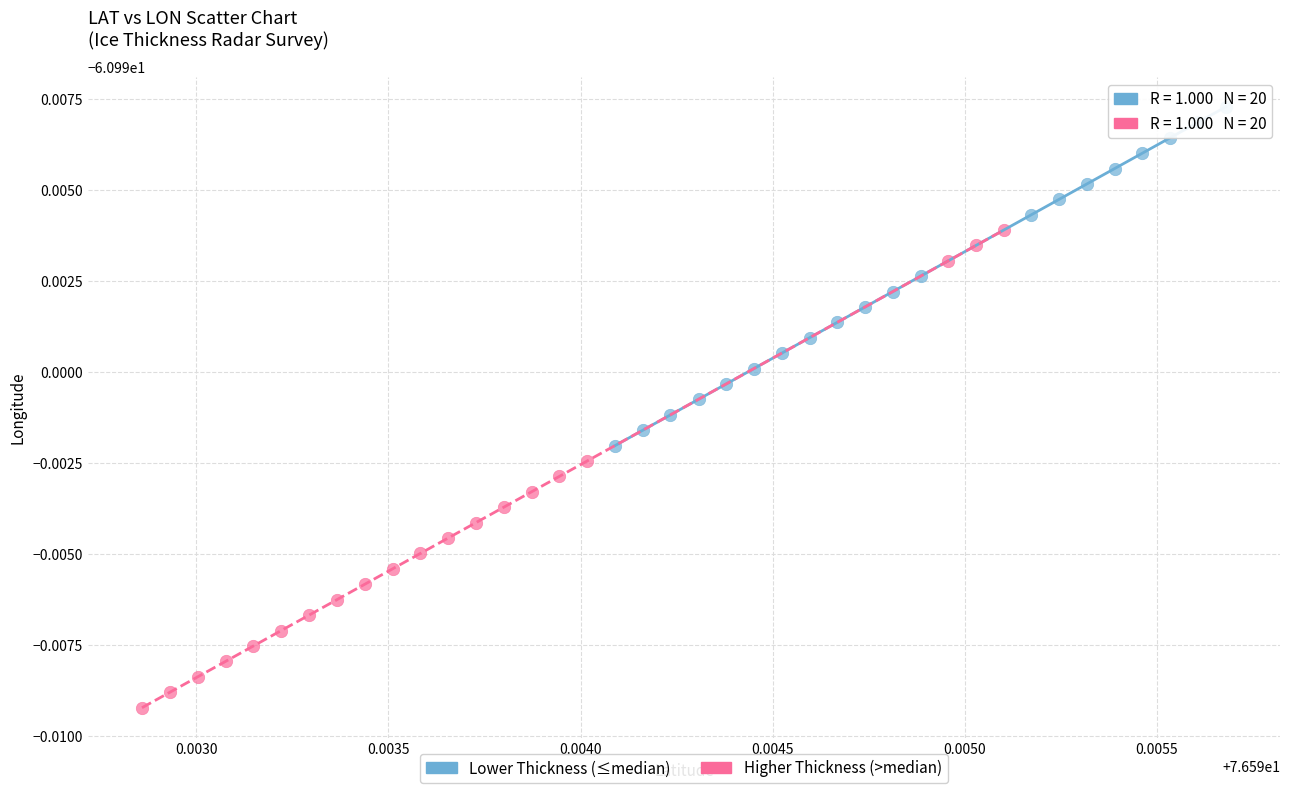

Which series contains the highest Y value?

Lower Thickness (≤median)